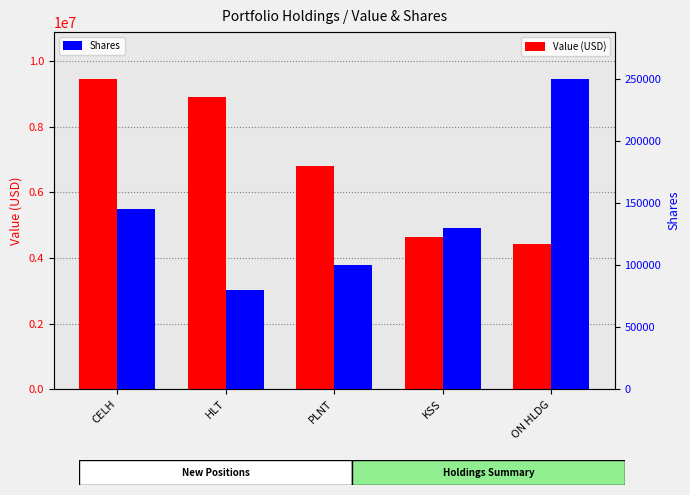

The Value (USD) series shows 955559 at KSS. True or false?

False